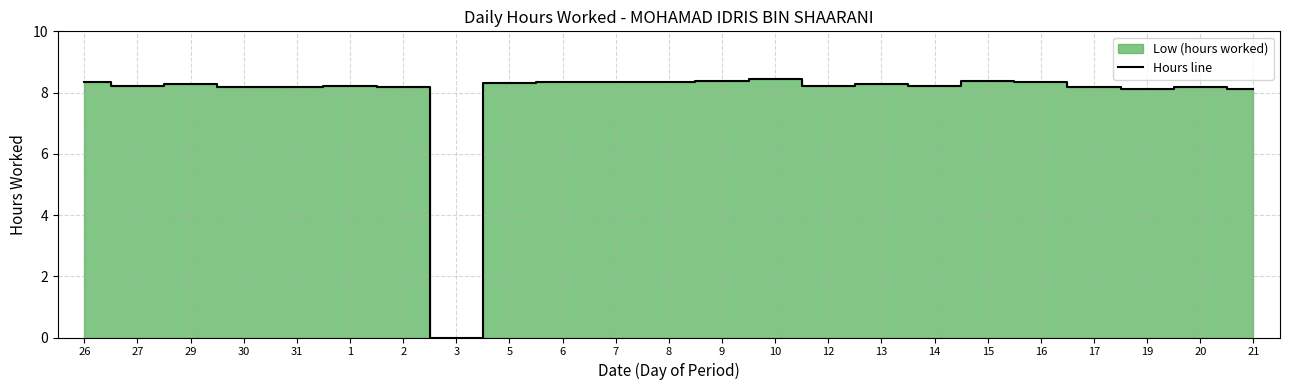

How many interior local valleys (lower than both neighbors) does the data have?

6